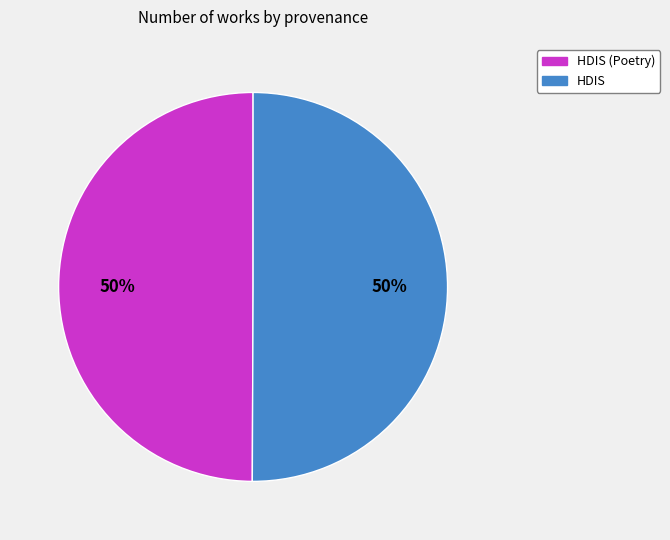

Which category accounts for the majority?

HDIS